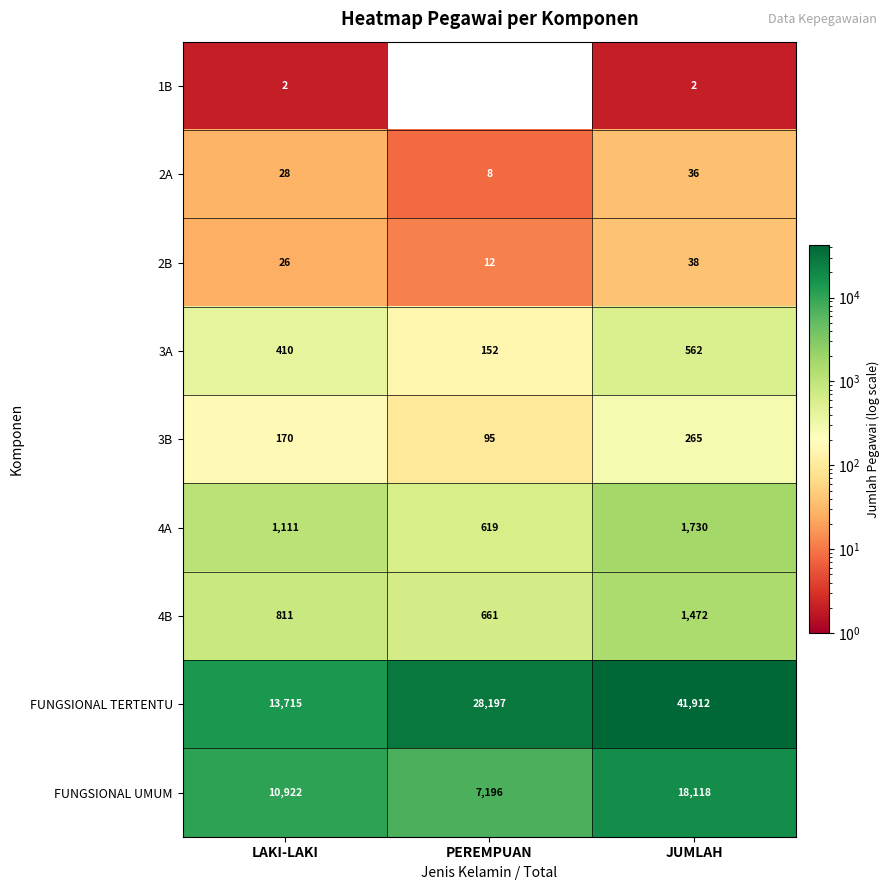

The 1B series shows 0 at PEREMPUAN. True or false?

True